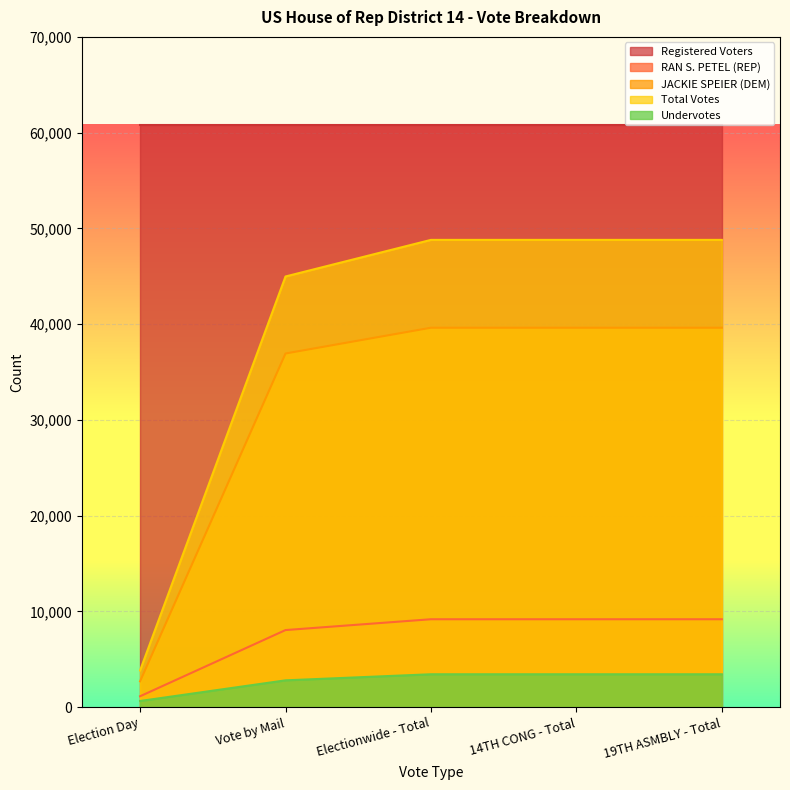

Which series has the largest range (max minus min)?

Total Votes